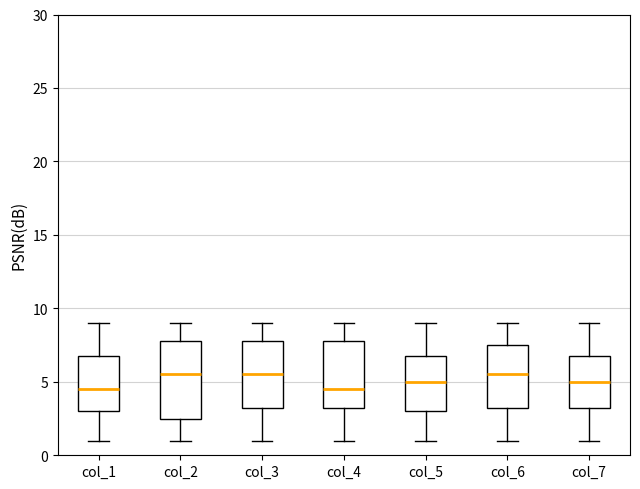

Reading left to right, transcribe this box plot: for each box, give where its median line is, the range the box spans, and where its two whiskers end, as read against the y-axis. The values are not printed on the chart, so give them approximately, as read against the axis.

col_1: median 4.5, box 3.0 to 7.0, whiskers 1.0 to 9.0
col_2: median 5.5, box 2.5 to 8.0, whiskers 1.0 to 9.0
col_3: median 5.5, box 3.5 to 8.0, whiskers 1.0 to 9.0
col_4: median 4.5, box 3.5 to 8.0, whiskers 1.0 to 9.0
col_5: median 5.0, box 3.0 to 7.0, whiskers 1.0 to 9.0
col_6: median 5.5, box 3.5 to 7.5, whiskers 1.0 to 9.0
col_7: median 5.0, box 3.5 to 7.0, whiskers 1.0 to 9.0